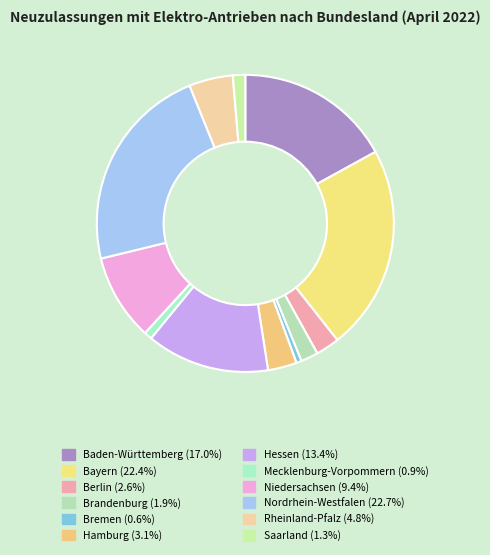

How many slices are in this pie chart?

12